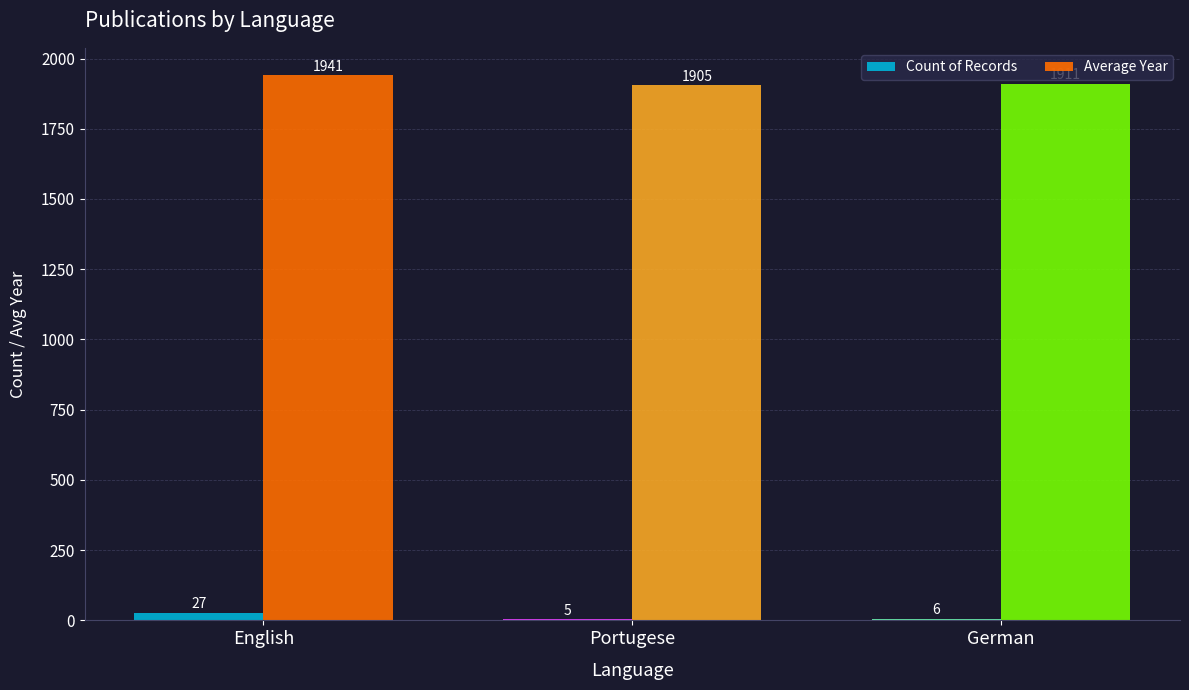

Between Portugese and German, which series saw the biggest shift?

Average Year